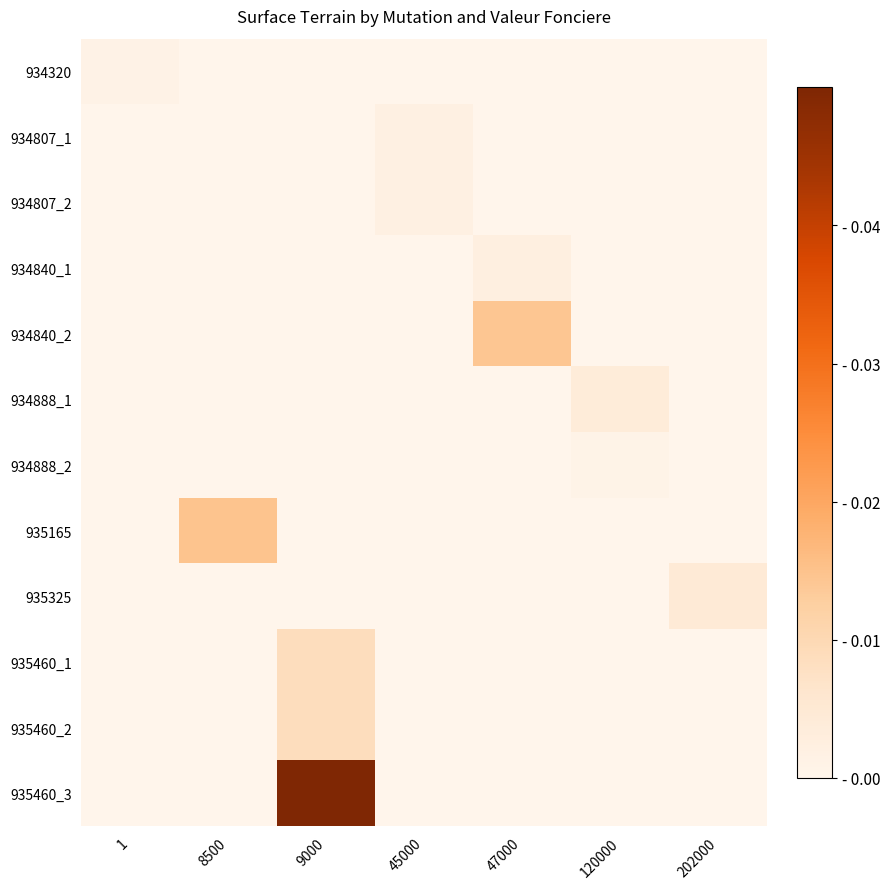

Which series has the largest range (max minus min)?

935460_3